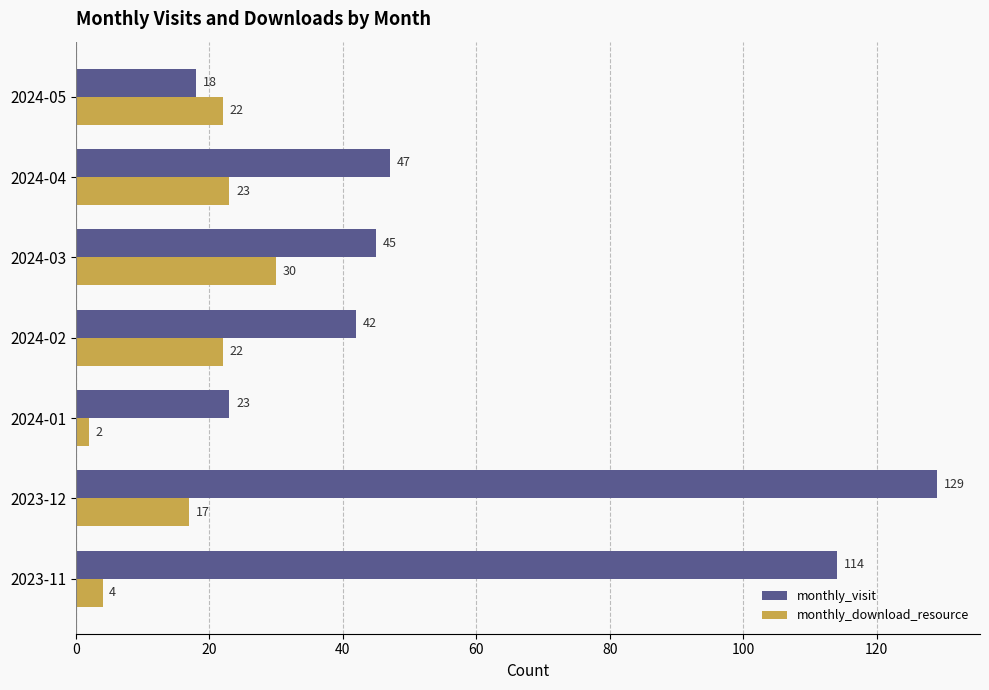

Is it true that monthly_download_resource equals 29 at 2023-12?

False